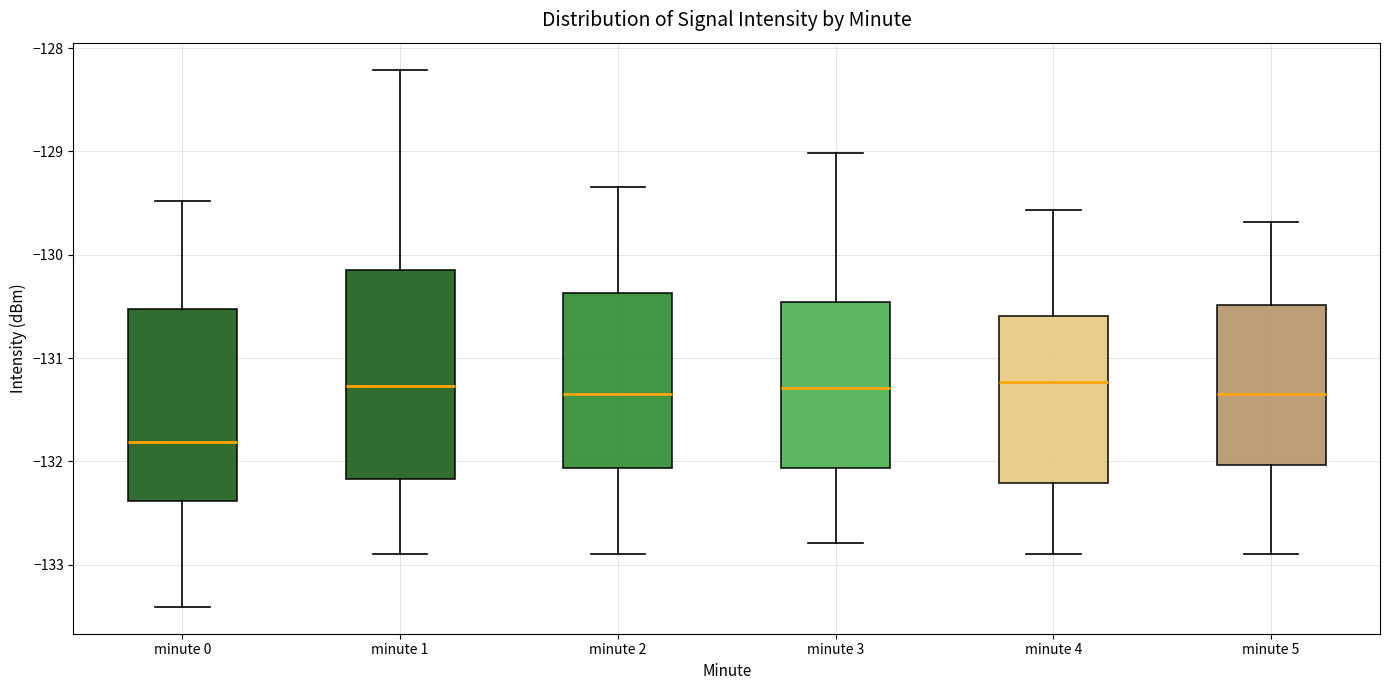

Comparing the boxes themselves (not the whiskers), which one is the tallest?

minute 1